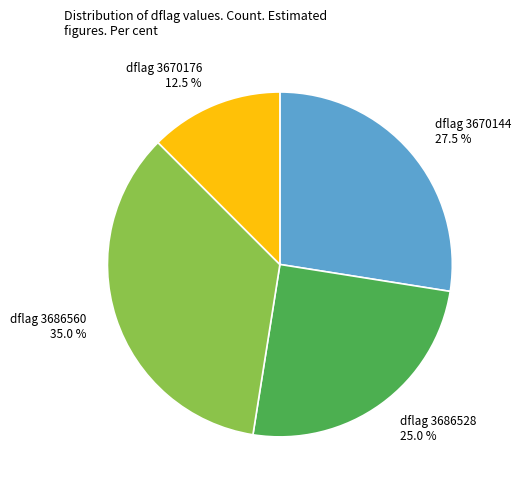

What is the ratio of the value at dflag 3686528 25.0 % to the value at dflag 3670176 12.5 %?

2.0